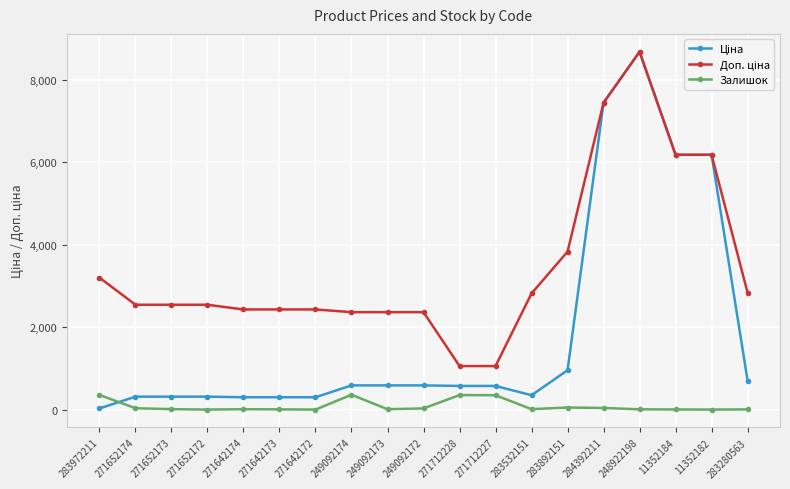

Does the chart display data point markers on the line(s)?

Yes